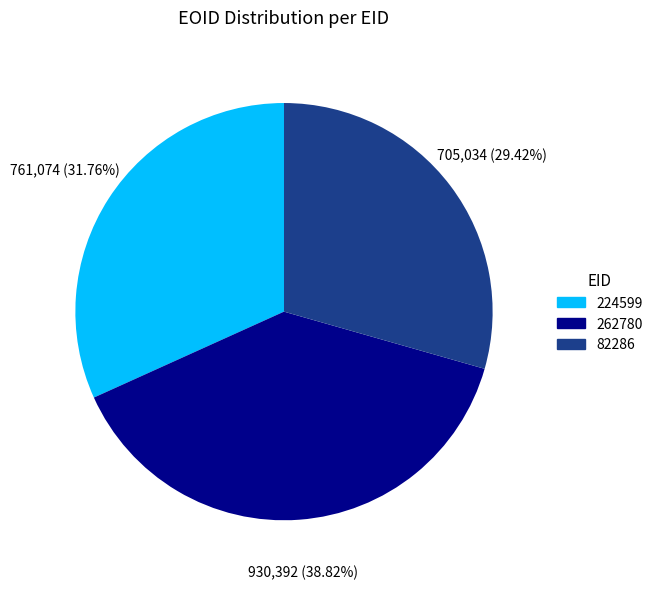

Is 82286 the majority of the pie?

No